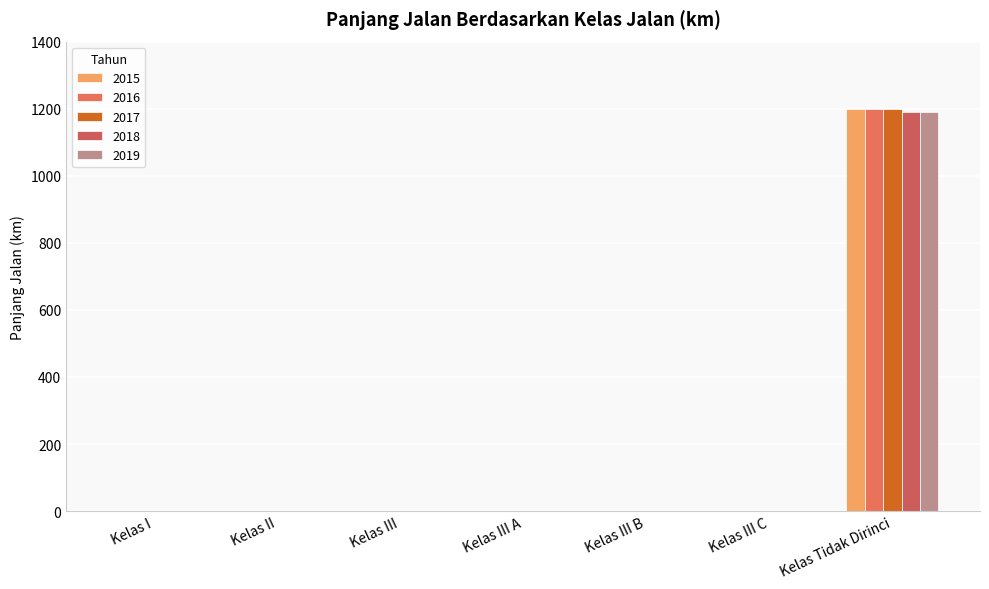

Which series has the largest total across all categories?

2015